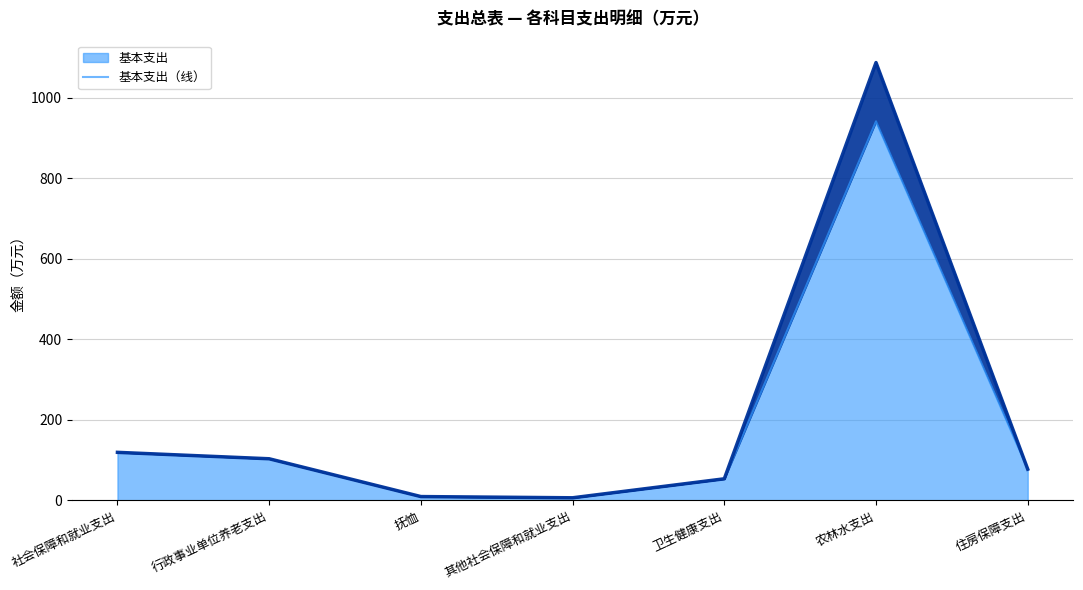

How many series are shown in this chart?

2